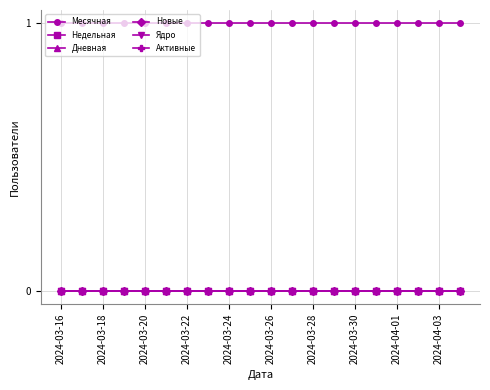

What is the maximum value shown in the chart?

1